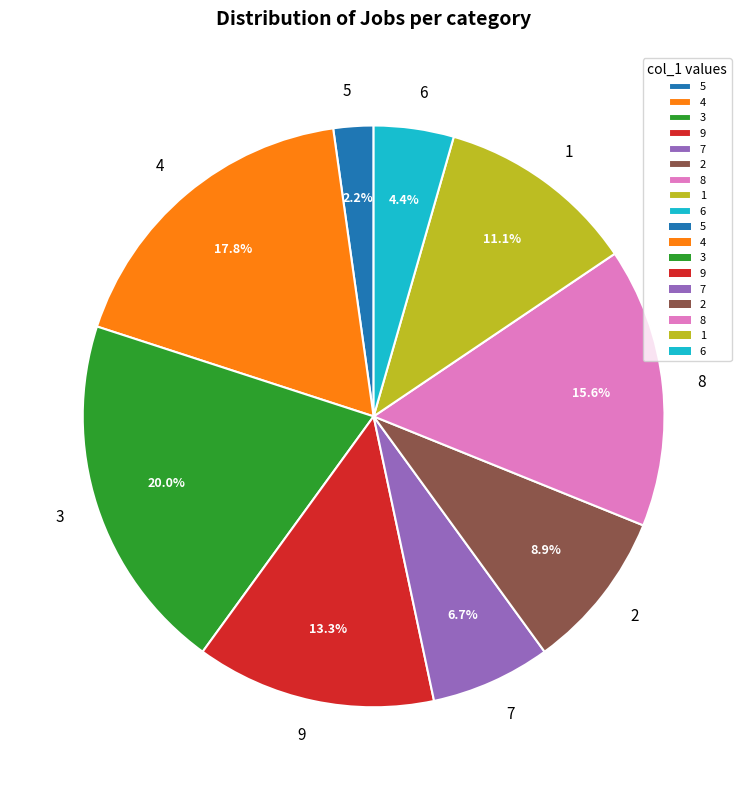

Which slice is the largest?

3